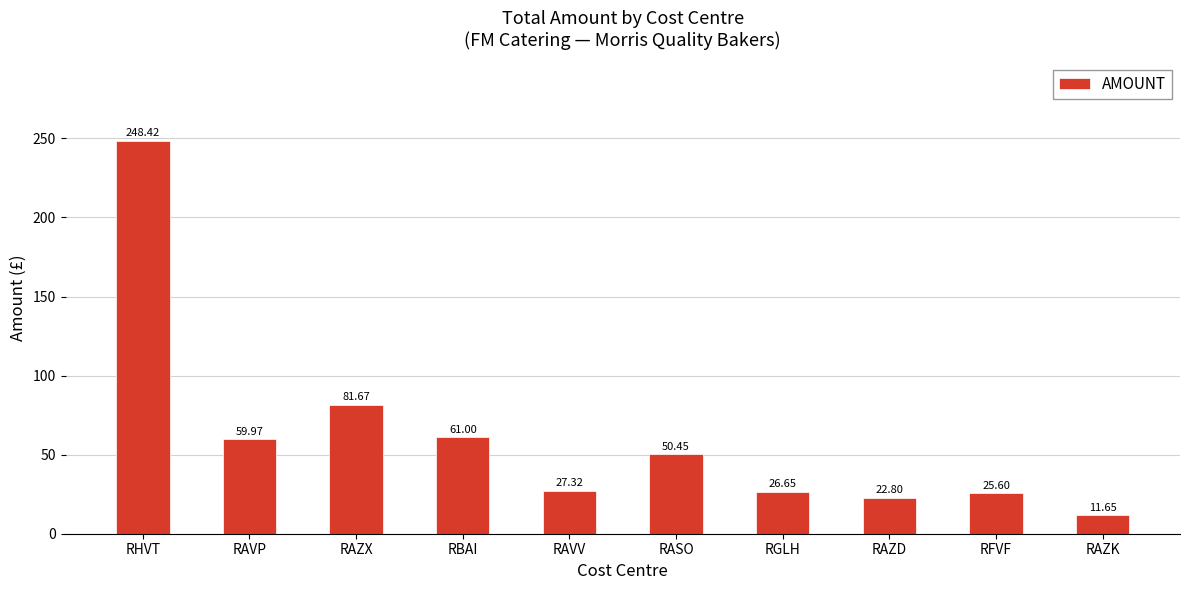

True or false: the data shows 11.7 at RAZK.

True